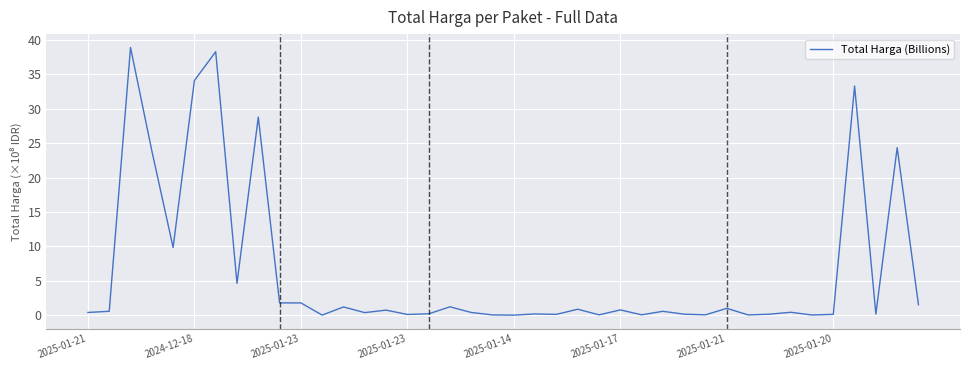

What is the maximum value shown in the chart?

38.9